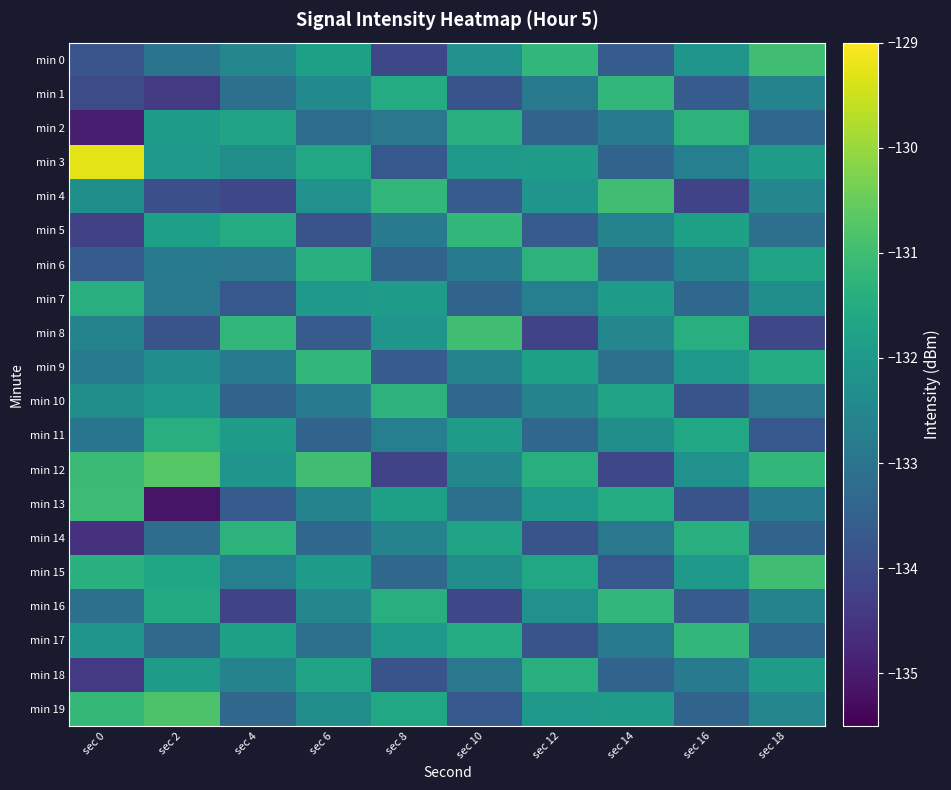

Reading left to right, transcribe all the data shown in this chart.

min 0: sec 0=-133.8	sec 2=-133.0	sec 4=-132.5	sec 6=-131.8	sec 8=-134.1	sec 10=-132.2	sec 12=-131.2	sec 14=-133.6	sec 16=-132.1	sec 18=-131.0
min 1: sec 0=-134.0	sec 2=-134.4	sec 4=-133.1	sec 6=-132.4	sec 8=-131.5	sec 10=-133.8	sec 12=-132.8	sec 14=-131.2	sec 16=-133.6	sec 18=-132.6
min 2: sec 0=-135.0	sec 2=-131.9	sec 4=-131.7	sec 6=-133.2	sec 8=-132.9	sec 10=-131.4	sec 12=-133.4	sec 14=-132.8	sec 16=-131.3	sec 18=-133.3
min 3: sec 0=-129.3	sec 2=-132.0	sec 4=-132.3	sec 6=-131.6	sec 8=-133.7	sec 10=-132.0	sec 12=-131.9	sec 14=-133.4	sec 16=-132.7	sec 18=-131.9
min 4: sec 0=-132.3	sec 2=-133.9	sec 4=-134.1	sec 6=-132.2	sec 8=-131.2	sec 10=-133.6	sec 12=-132.1	sec 14=-131.0	sec 16=-134.2	sec 18=-132.5
min 5: sec 0=-134.2	sec 2=-131.8	sec 4=-131.5	sec 6=-133.8	sec 8=-132.8	sec 10=-131.2	sec 12=-133.6	sec 14=-132.6	sec 16=-131.8	sec 18=-133.1
min 6: sec 0=-133.6	sec 2=-132.8	sec 4=-132.9	sec 6=-131.4	sec 8=-133.4	sec 10=-132.8	sec 12=-131.3	sec 14=-133.3	sec 16=-132.6	sec 18=-131.7
min 7: sec 0=-131.4	sec 2=-132.9	sec 4=-133.7	sec 6=-132.0	sec 8=-131.9	sec 10=-133.4	sec 12=-132.7	sec 14=-131.9	sec 16=-133.3	sec 18=-132.3
min 8: sec 0=-132.6	sec 2=-133.8	sec 4=-131.2	sec 6=-133.6	sec 8=-132.1	sec 10=-131.0	sec 12=-134.2	sec 14=-132.5	sec 16=-131.4	sec 18=-134.1
min 9: sec 0=-132.8	sec 2=-132.3	sec 4=-132.8	sec 6=-131.2	sec 8=-133.6	sec 10=-132.6	sec 12=-131.8	sec 14=-133.1	sec 16=-132.0	sec 18=-131.5
min 10: sec 0=-132.3	sec 2=-132.0	sec 4=-133.4	sec 6=-132.8	sec 8=-131.3	sec 10=-133.3	sec 12=-132.6	sec 14=-131.7	sec 16=-133.8	sec 18=-132.9
min 11: sec 0=-133.0	sec 2=-131.4	sec 4=-131.9	sec 6=-133.4	sec 8=-132.7	sec 10=-131.9	sec 12=-133.3	sec 14=-132.3	sec 16=-131.6	sec 18=-133.7
min 12: sec 0=-131.1	sec 2=-130.7	sec 4=-132.1	sec 6=-131.0	sec 8=-134.2	sec 10=-132.5	sec 12=-131.4	sec 14=-134.1	sec 16=-132.2	sec 18=-131.2
min 13: sec 0=-131.0	sec 2=-135.1	sec 4=-133.6	sec 6=-132.6	sec 8=-131.8	sec 10=-133.1	sec 12=-132.0	sec 14=-131.5	sec 16=-133.8	sec 18=-132.8
min 14: sec 0=-134.6	sec 2=-133.2	sec 4=-131.3	sec 6=-133.3	sec 8=-132.6	sec 10=-131.7	sec 12=-133.8	sec 14=-132.9	sec 16=-131.4	sec 18=-133.4
min 15: sec 0=-131.4	sec 2=-131.7	sec 4=-132.7	sec 6=-131.9	sec 8=-133.3	sec 10=-132.3	sec 12=-131.6	sec 14=-133.7	sec 16=-132.0	sec 18=-131.0
min 16: sec 0=-133.1	sec 2=-131.5	sec 4=-134.2	sec 6=-132.5	sec 8=-131.4	sec 10=-134.1	sec 12=-132.2	sec 14=-131.2	sec 16=-133.6	sec 18=-132.6
min 17: sec 0=-132.1	sec 2=-133.3	sec 4=-131.8	sec 6=-133.1	sec 8=-132.0	sec 10=-131.5	sec 12=-133.8	sec 14=-132.8	sec 16=-131.2	sec 18=-133.3
min 18: sec 0=-134.4	sec 2=-131.9	sec 4=-132.6	sec 6=-131.7	sec 8=-133.8	sec 10=-132.9	sec 12=-131.4	sec 14=-133.4	sec 16=-132.8	sec 18=-131.9
min 19: sec 0=-131.2	sec 2=-130.8	sec 4=-133.3	sec 6=-132.3	sec 8=-131.6	sec 10=-133.7	sec 12=-132.0	sec 14=-131.9	sec 16=-133.4	sec 18=-132.5